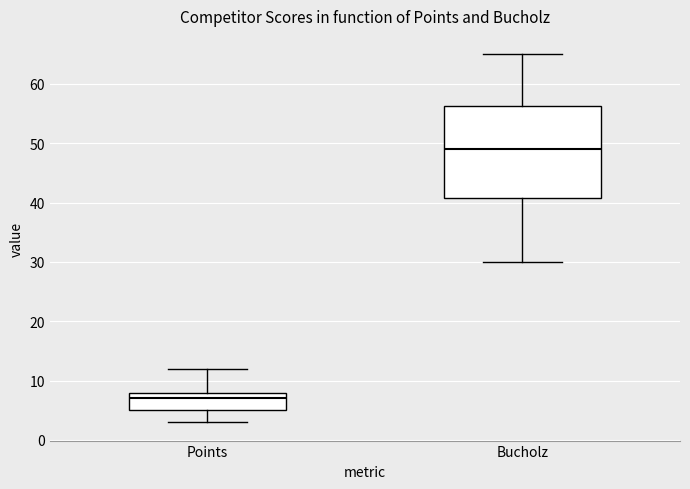

Which box has the highest median line?

Bucholz